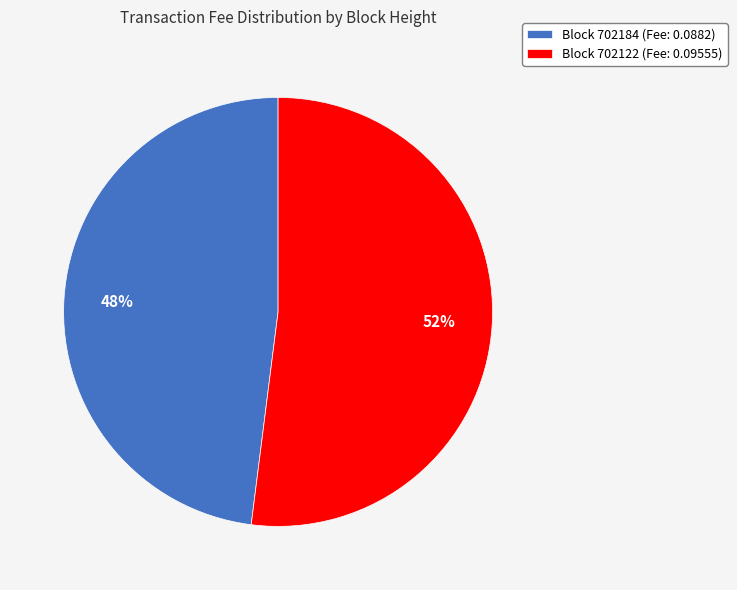

Rank the categories by value from highest to lowest.

Block 702122 (Fee: 0.09555), Block 702184 (Fee: 0.0882)